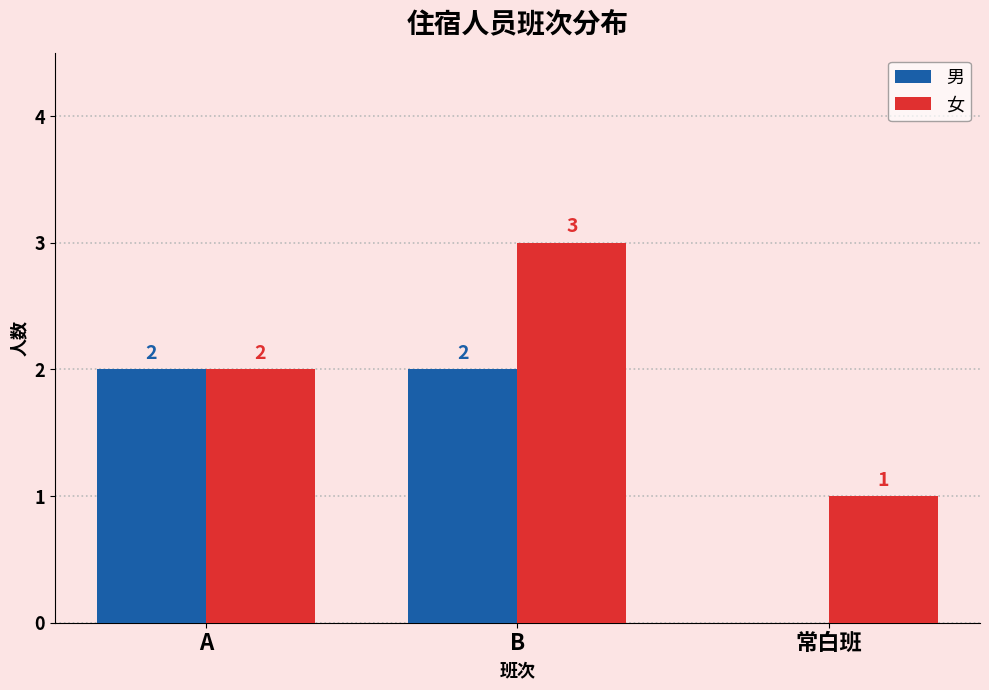

How many series are shown in this chart?

2